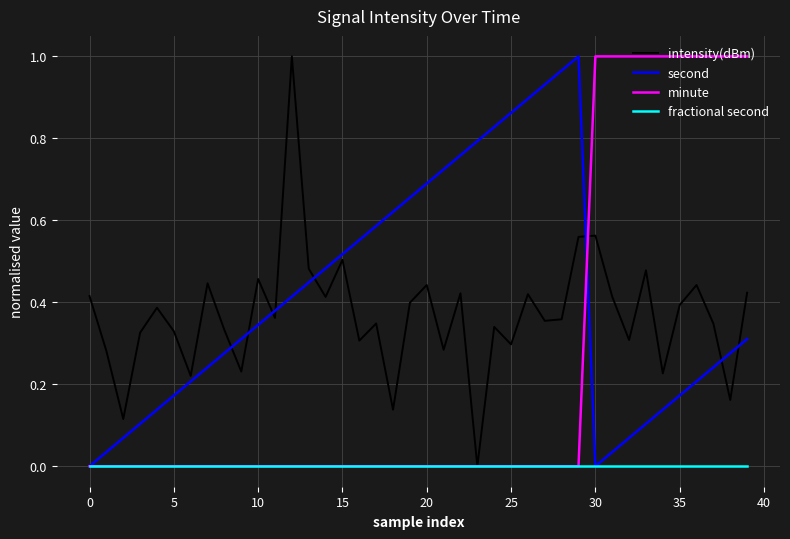

True or false: minute and intensity(dBm) cross at least once.

True